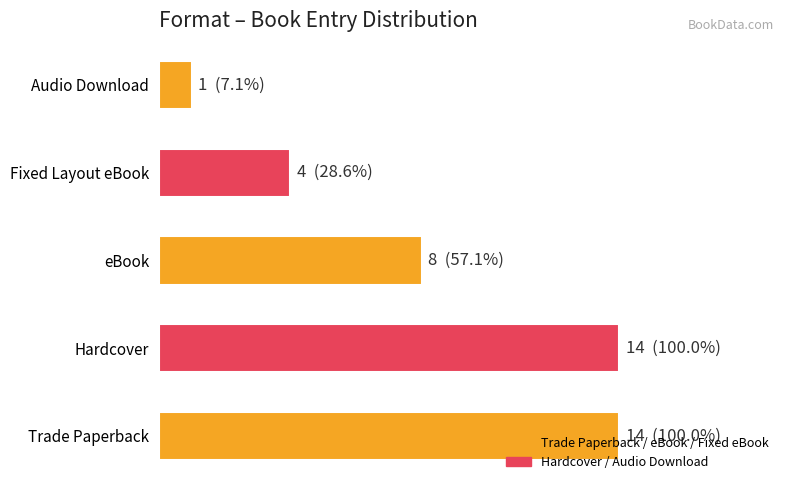

Does the chart contain any negative values?

No